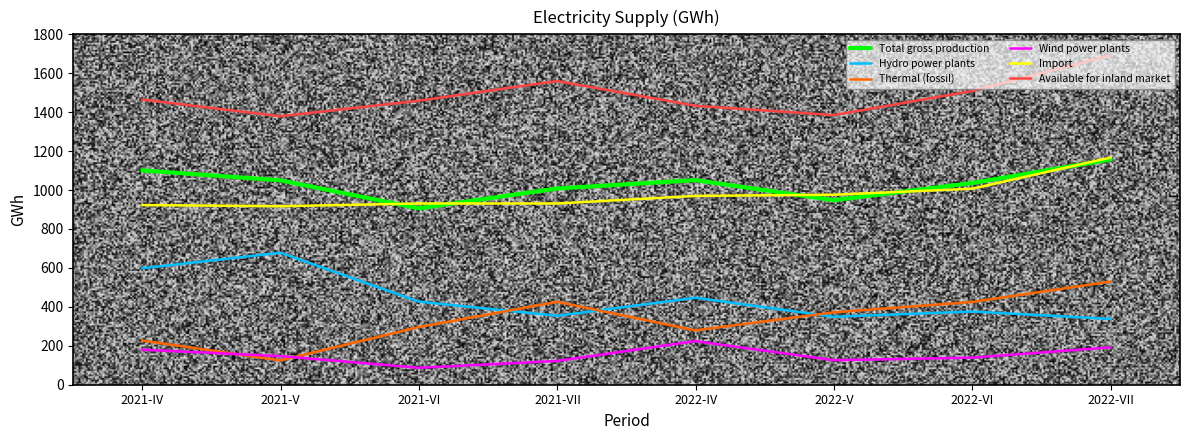

The Hydro power plants series shows 211 at 2022-IV. True or false?

False